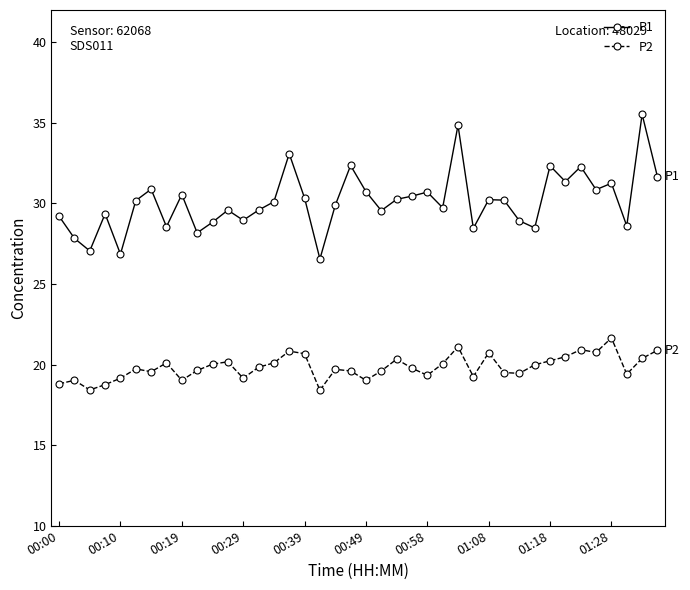

At how many categories does at least one series exceed 26?

40